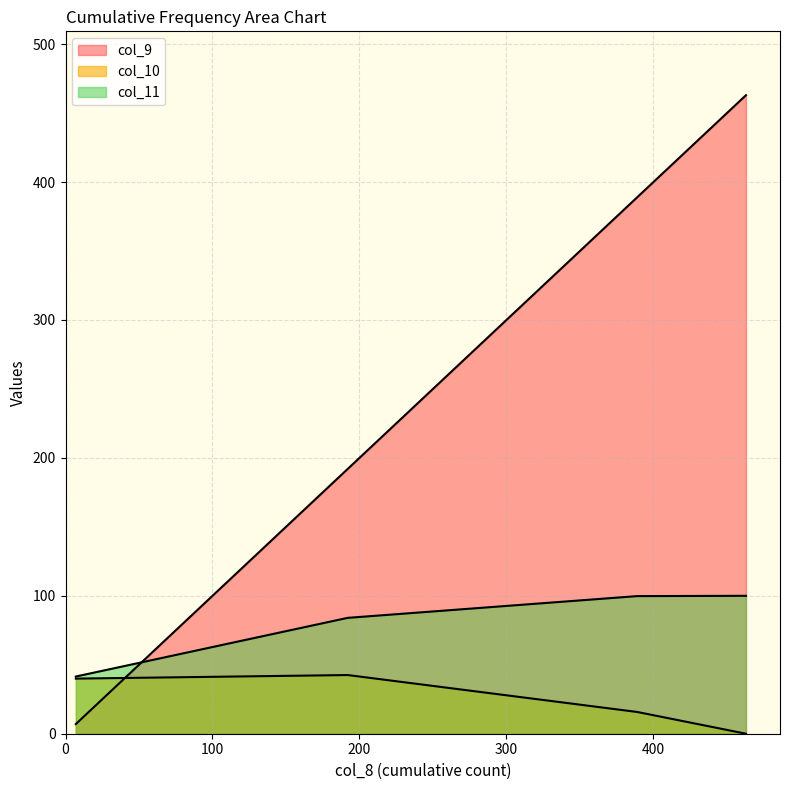

What is the difference between the maximum and minimum values in the col_10 series?

42.5